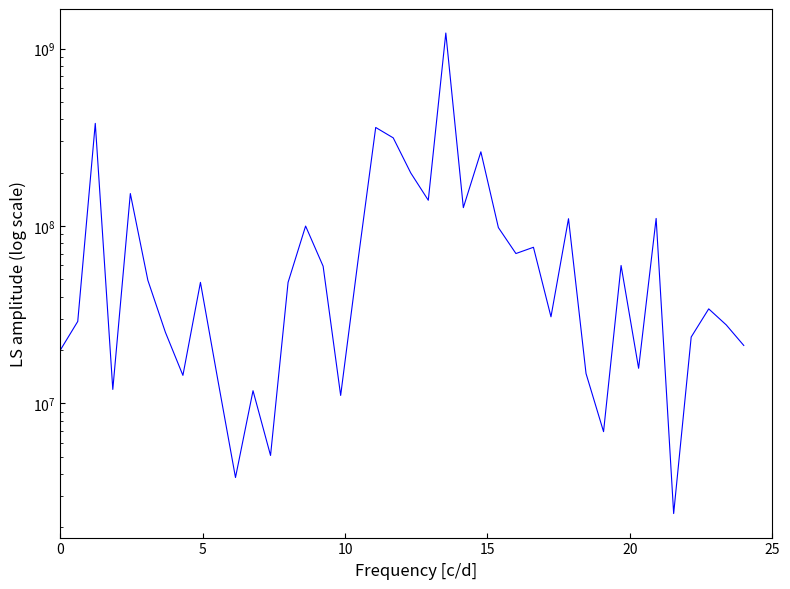

Reading left to right, list all the values displayed in this chart.

19950000	29000000	379075000	12000000	152477000	49478000	25200000	14400000	48140000	13442000	3825000	11800000	5093000	48140000	100000000	59375000	11100000	65000000	359500000	314121780	199200000	139800000	1224682000	127000000	262118150	98000000	70000000	75920000	30800000	110000000	14750000	6936000	59935000	15787200	110389990	2395750	23680800	34132505	27720000	21231000